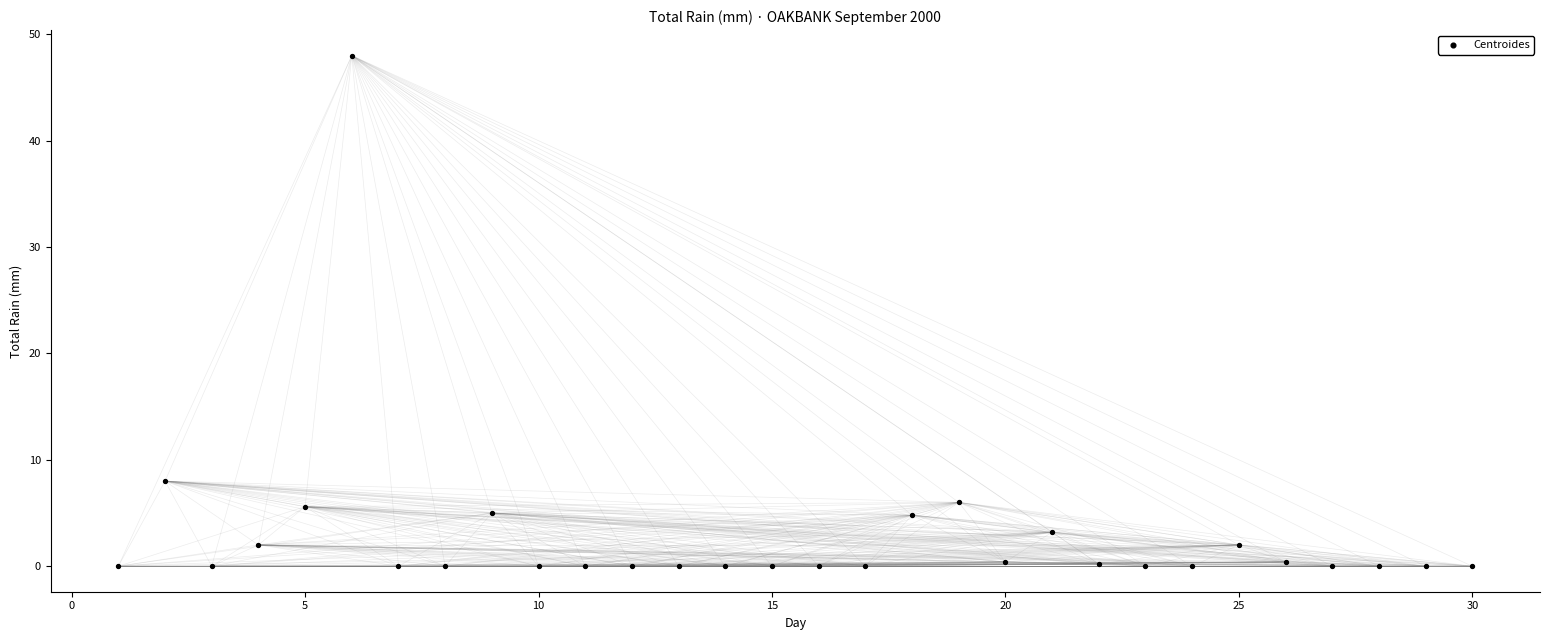

What Y value in the scatter plot is closest to 24?

8.0